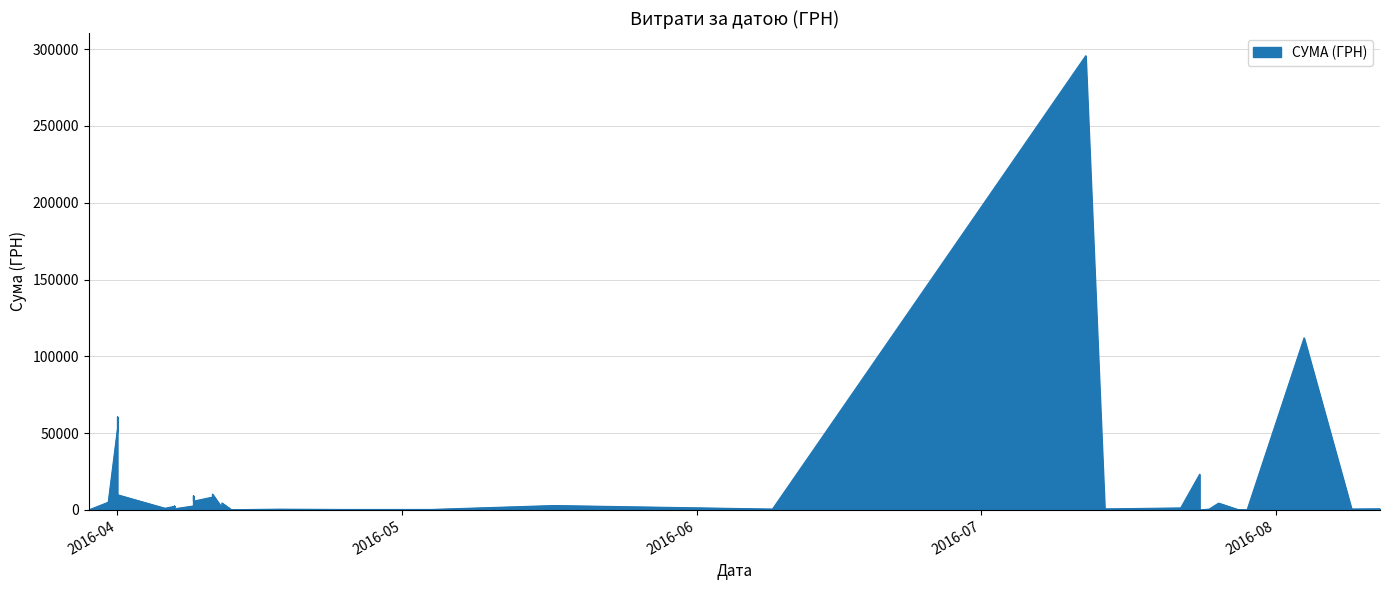

How many interior local peaks (higher than both neighbors) does the data have?

13